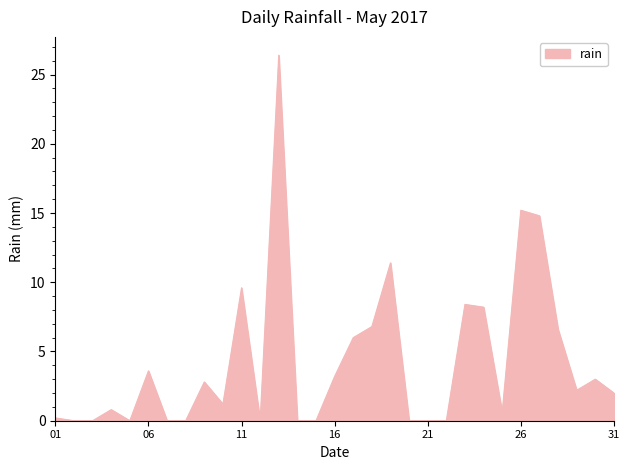

What is the difference between the maximum and minimum values?

26.4